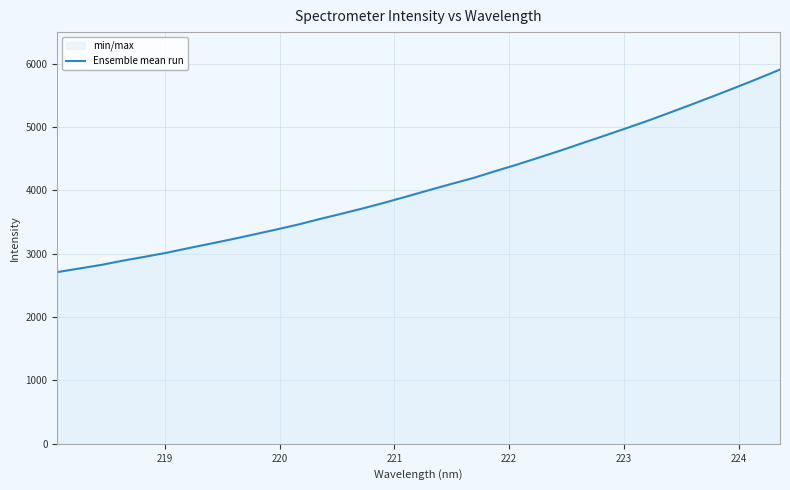

How many lines are shown in the chart?

1